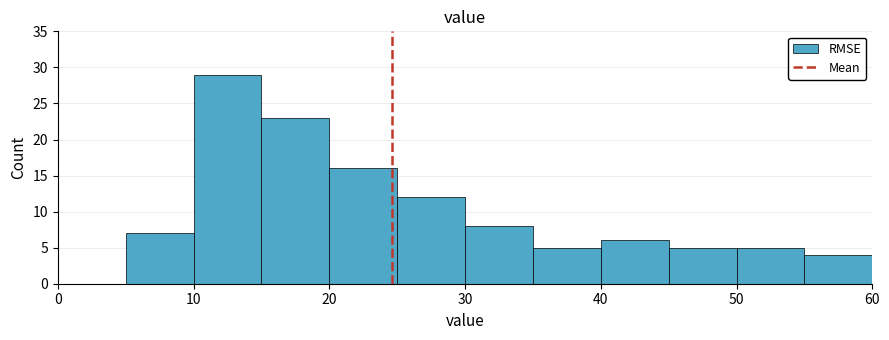

Over which range of the x-axis is the bar tallest?

10 to 15